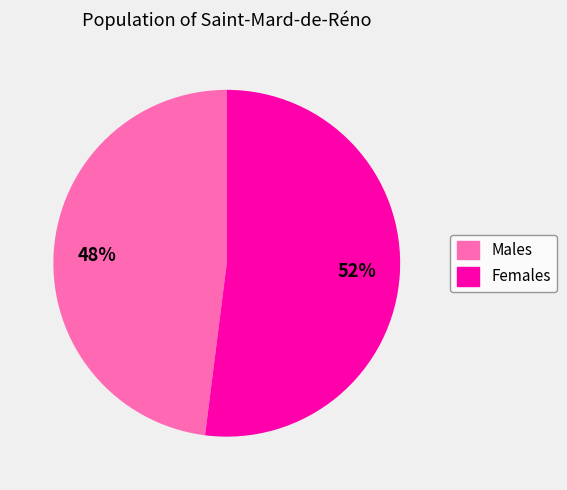

Is the sum of Males and Females greater than half?

Yes